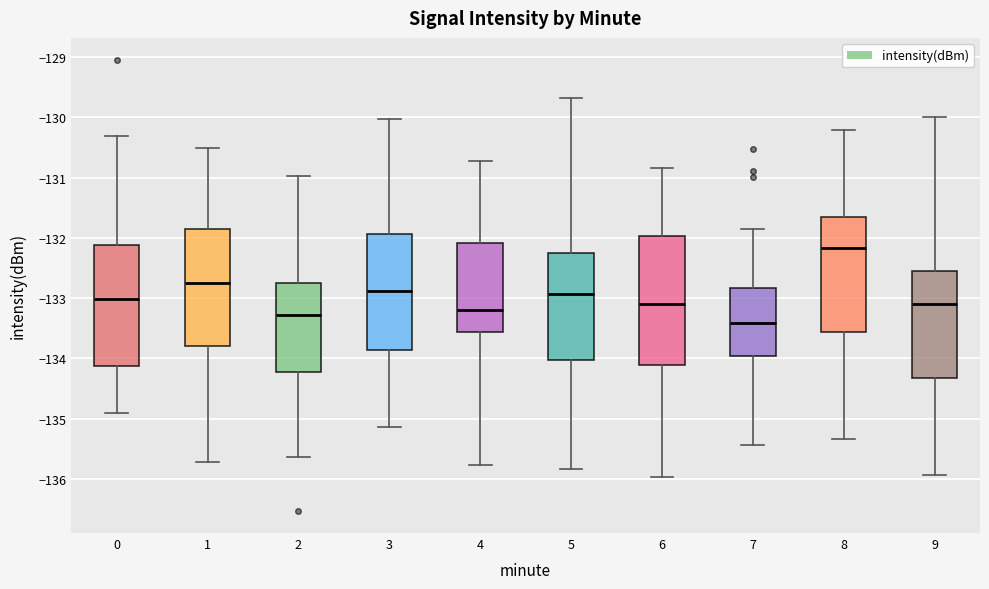

Reading left to right, read every box against the y-axis: the position of its median line, the range the box covers, and the ends of its whiskers. The values are not printed on the chart, so give them approximately, as read against the axis.

0: median -133.0, box -134.1 to -132.1, whiskers -134.9 to -130.3
1: median -132.7, box -133.8 to -131.8, whiskers -135.7 to -130.5
2: median -133.3, box -134.2 to -132.7, whiskers -135.6 to -131.0
3: median -132.9, box -133.9 to -131.9, whiskers -135.1 to -130.0
4: median -133.2, box -133.6 to -132.1, whiskers -135.8 to -130.7
5: median -132.9, box -134.0 to -132.3, whiskers -135.8 to -129.7
6: median -133.1, box -134.1 to -132.0, whiskers -136.0 to -130.8
7: median -133.4, box -134.0 to -132.8, whiskers -135.4 to -131.9
8: median -132.2, box -133.6 to -131.7, whiskers -135.3 to -130.2
9: median -133.1, box -134.3 to -132.6, whiskers -135.9 to -130.0